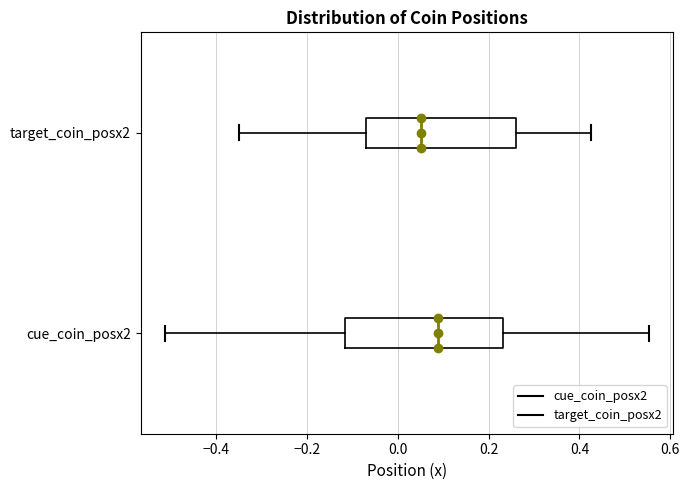

Reading bottom to top, read every box against the x-axis: the position of its median line, the range the box covers, and the ends of its whiskers. The values are not printed on the chart, so give them approximately, as read against the axis.

cue_coin_posx2: median 0.08, box -0.12 to 0.24, whiskers -0.52 to 0.56
target_coin_posx2: median 0.06, box -0.06 to 0.26, whiskers -0.34 to 0.42